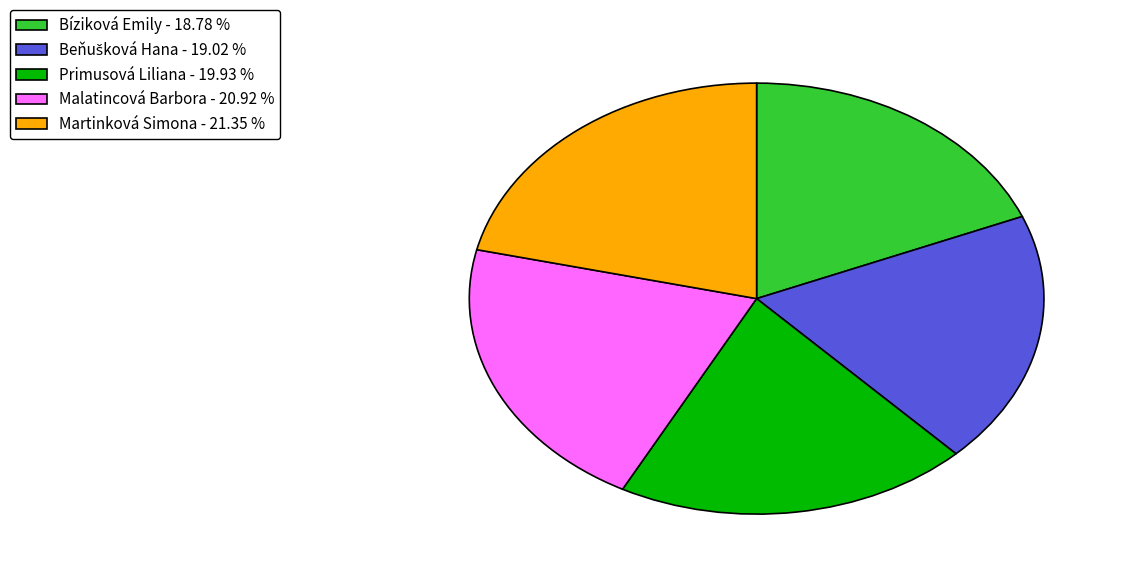

How many segments does this pie chart have?

5